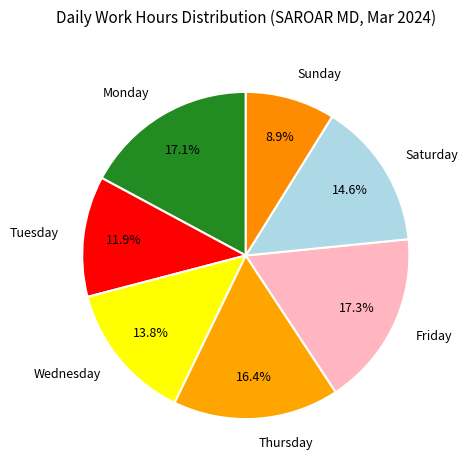

Is there a majority slice in this chart?

No